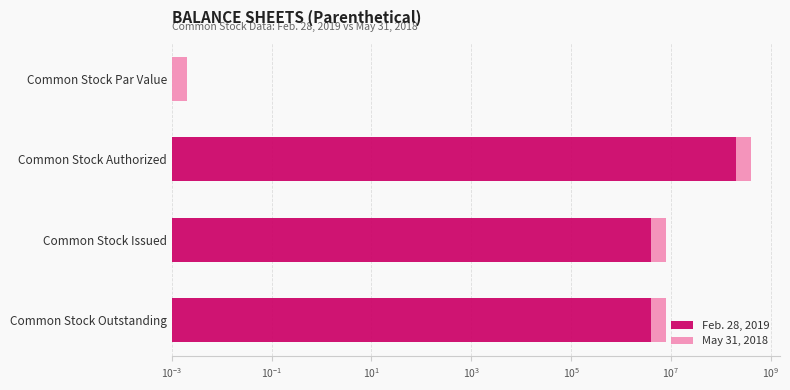

What are all the series names shown in the legend?

Feb. 28, 2019, May 31, 2018